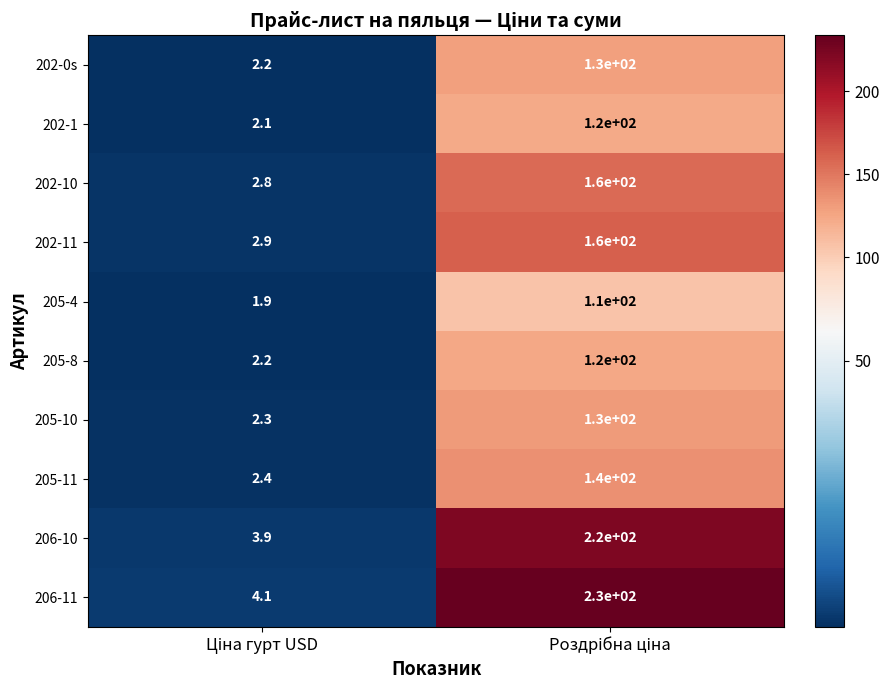

What is the minimum value for 202-1?

2.1